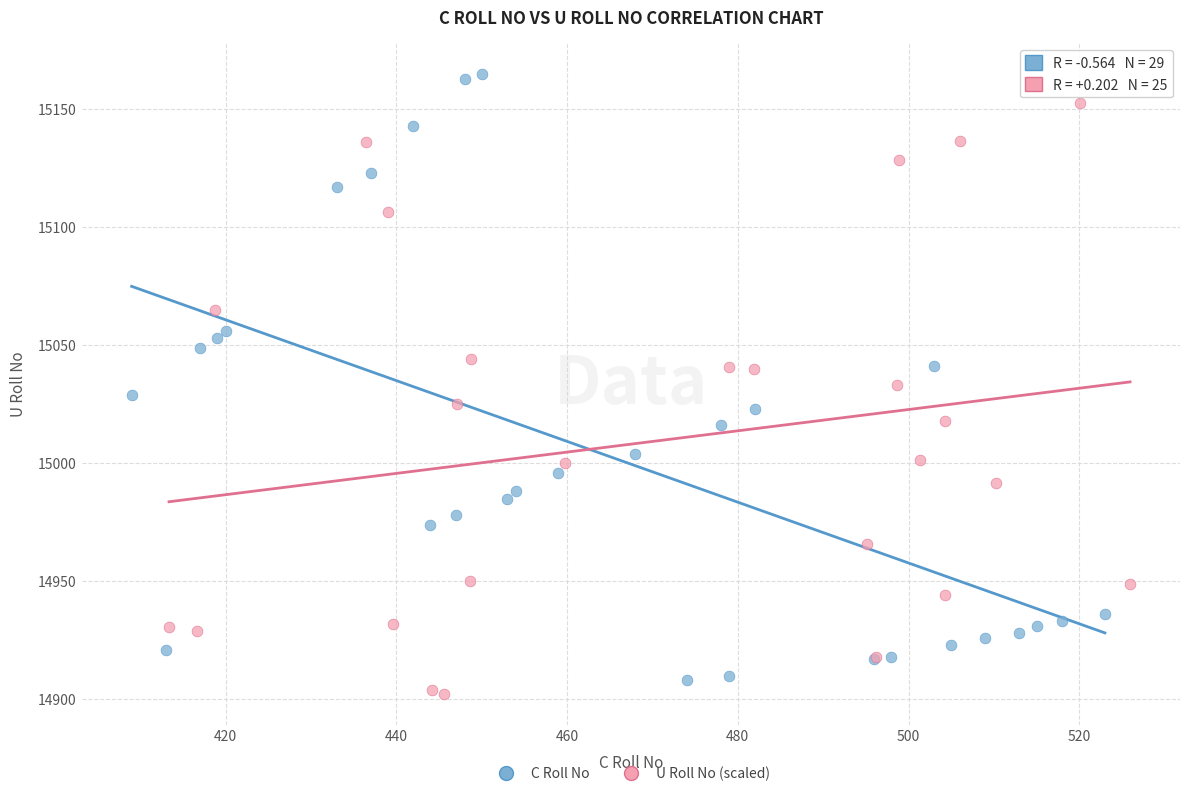

What are all the series names shown in the legend?

C Roll No, U Roll No (scaled)